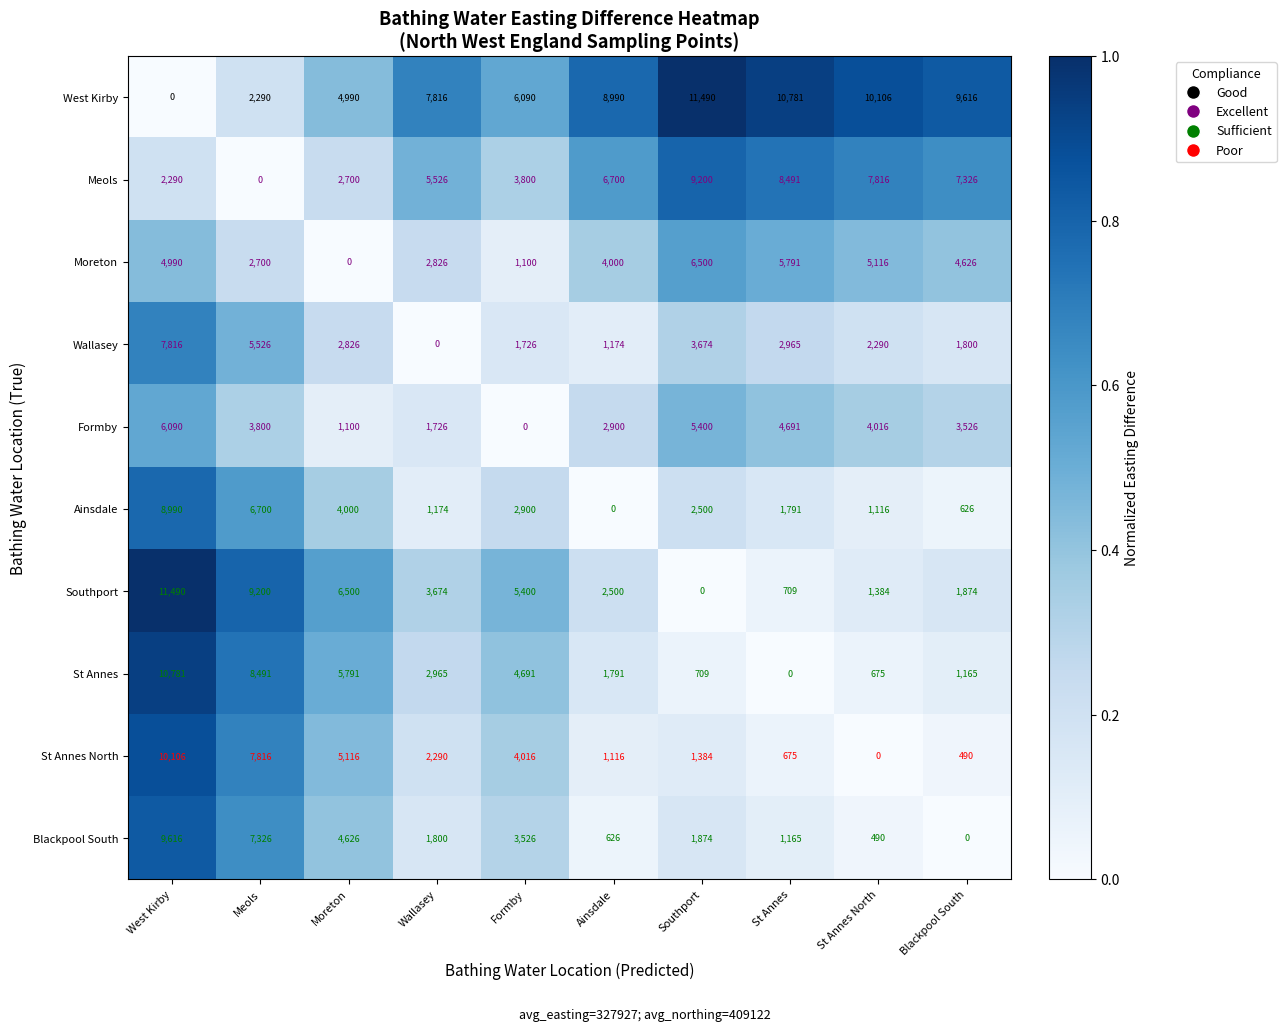

What is the average value of the Meols series?

5385